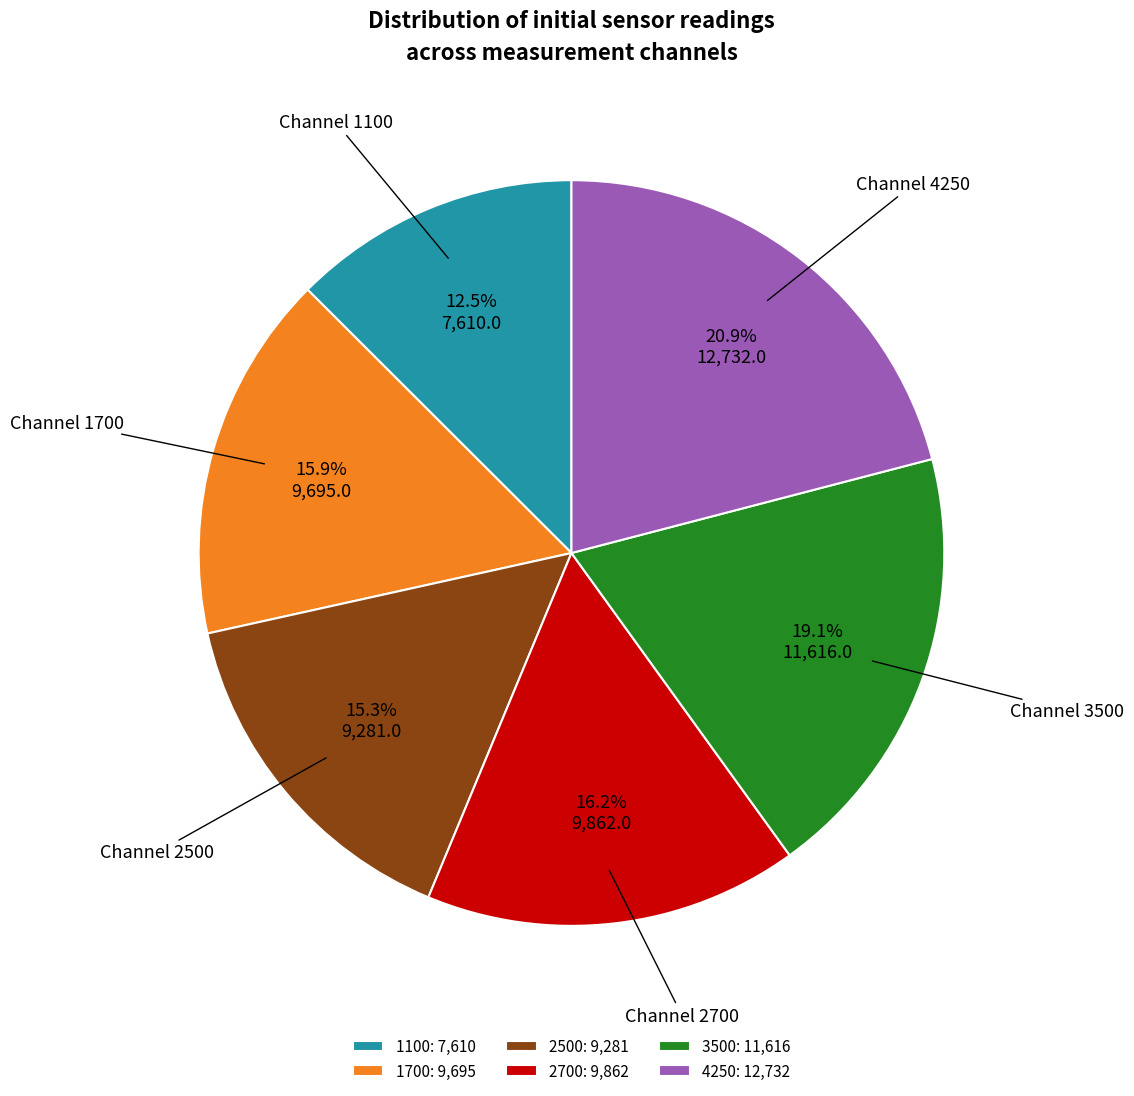

Does any single category account for the majority?

No